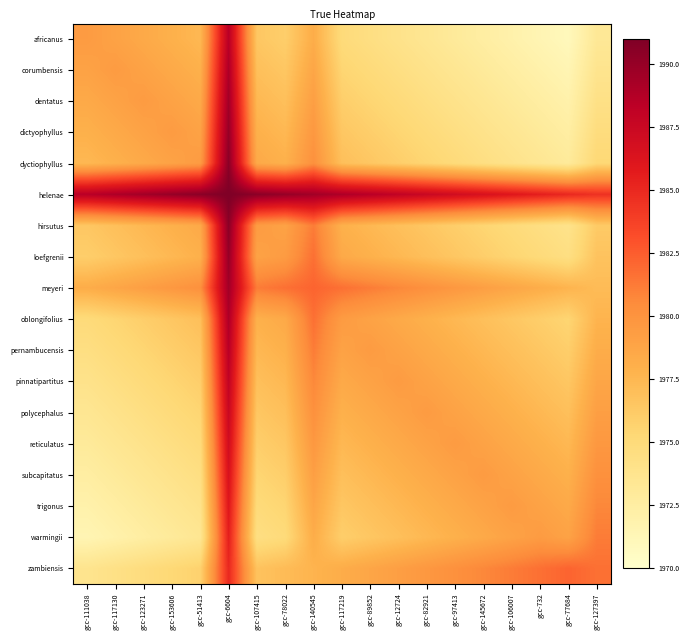

Reading left to right, extract all data points from this chart.

africanus: gcc-111038=1979.5	gcc-117130=1979.0	gcc-123271=1978.5	gcc-153606=1978.0	gcc-51413=1977.5	gcc-6604=1988.5	gcc-107415=1976.5	gcc-78022=1976.0	gcc-140545=1978.2	gcc-117219=1975.0	gcc-89852=1974.5	gcc-12724=1974.0	gcc-82921=1973.5	gcc-97413=1973.0	gcc-145672=1972.5	gcc-106007=1972.0	gcc-732=1971.5	gcc-77684=1971.0	gcc-127397=1973.2
corumbensis: gcc-111038=1979.0	gcc-117130=1979.5	gcc-123271=1979.0	gcc-153606=1978.5	gcc-51413=1978.0	gcc-6604=1989.0	gcc-107415=1977.0	gcc-78022=1976.5	gcc-140545=1978.7	gcc-117219=1975.5	gcc-89852=1975.0	gcc-12724=1974.5	gcc-82921=1974.0	gcc-97413=1973.5	gcc-145672=1973.0	gcc-106007=1972.5	gcc-732=1972.0	gcc-77684=1971.5	gcc-127397=1973.7
dentatus: gcc-111038=1978.5	gcc-117130=1979.0	gcc-123271=1979.5	gcc-153606=1979.0	gcc-51413=1978.5	gcc-6604=1989.5	gcc-107415=1977.5	gcc-78022=1977.0	gcc-140545=1979.2	gcc-117219=1976.0	gcc-89852=1975.5	gcc-12724=1975.0	gcc-82921=1974.5	gcc-97413=1974.0	gcc-145672=1973.5	gcc-106007=1973.0	gcc-732=1972.5	gcc-77684=1972.0	gcc-127397=1974.2
dictyophyllus: gcc-111038=1978.0	gcc-117130=1978.5	gcc-123271=1979.0	gcc-153606=1979.5	gcc-51413=1979.0	gcc-6604=1990.0	gcc-107415=1978.0	gcc-78022=1977.5	gcc-140545=1979.7	gcc-117219=1976.5	gcc-89852=1976.0	gcc-12724=1975.5	gcc-82921=1975.0	gcc-97413=1974.5	gcc-145672=1974.0	gcc-106007=1973.5	gcc-732=1973.0	gcc-77684=1972.5	gcc-127397=1974.7
dyctiophyllus: gcc-111038=1977.5	gcc-117130=1978.0	gcc-123271=1978.5	gcc-153606=1979.0	gcc-51413=1979.5	gcc-6604=1990.5	gcc-107415=1978.5	gcc-78022=1978.0	gcc-140545=1980.2	gcc-117219=1977.0	gcc-89852=1976.5	gcc-12724=1976.0	gcc-82921=1975.5	gcc-97413=1975.0	gcc-145672=1974.5	gcc-106007=1974.0	gcc-732=1973.5	gcc-77684=1973.0	gcc-127397=1975.2
helenae: gcc-111038=1988.5	gcc-117130=1989.0	gcc-123271=1989.5	gcc-153606=1990.0	gcc-51413=1990.5	gcc-6604=1991.0	gcc-107415=1990.5	gcc-78022=1990.0	gcc-140545=1989.5	gcc-117219=1989.0	gcc-89852=1988.5	gcc-12724=1988.0	gcc-82921=1987.5	gcc-97413=1987.0	gcc-145672=1986.5	gcc-106007=1986.0	gcc-732=1985.5	gcc-77684=1985.0	gcc-127397=1984.5
hirsutus: gcc-111038=1976.5	gcc-117130=1977.0	gcc-123271=1977.5	gcc-153606=1978.0	gcc-51413=1978.5	gcc-6604=1990.5	gcc-107415=1979.5	gcc-78022=1979.0	gcc-140545=1981.2	gcc-117219=1978.0	gcc-89852=1977.5	gcc-12724=1977.0	gcc-82921=1976.5	gcc-97413=1976.0	gcc-145672=1975.5	gcc-106007=1975.0	gcc-732=1974.5	gcc-77684=1974.0	gcc-127397=1976.2
loefgrenii: gcc-111038=1976.0	gcc-117130=1976.5	gcc-123271=1977.0	gcc-153606=1977.5	gcc-51413=1978.0	gcc-6604=1990.0	gcc-107415=1979.0	gcc-78022=1979.5	gcc-140545=1981.7	gcc-117219=1978.5	gcc-89852=1978.0	gcc-12724=1977.5	gcc-82921=1977.0	gcc-97413=1976.5	gcc-145672=1976.0	gcc-106007=1975.5	gcc-732=1975.0	gcc-77684=1974.5	gcc-127397=1976.7
meyeri: gcc-111038=1978.2	gcc-117130=1978.7	gcc-123271=1979.2	gcc-153606=1979.7	gcc-51413=1980.2	gcc-6604=1989.5	gcc-107415=1981.2	gcc-78022=1981.7	gcc-140545=1982.2	gcc-117219=1981.7	gcc-89852=1981.2	gcc-12724=1980.7	gcc-82921=1980.2	gcc-97413=1979.7	gcc-145672=1979.2	gcc-106007=1978.7	gcc-732=1978.2	gcc-77684=1977.7	gcc-127397=1977.2
oblongifolius: gcc-111038=1975.0	gcc-117130=1975.5	gcc-123271=1976.0	gcc-153606=1976.5	gcc-51413=1977.0	gcc-6604=1989.0	gcc-107415=1978.0	gcc-78022=1978.5	gcc-140545=1981.7	gcc-117219=1979.5	gcc-89852=1979.0	gcc-12724=1978.5	gcc-82921=1978.0	gcc-97413=1977.5	gcc-145672=1977.0	gcc-106007=1976.5	gcc-732=1976.0	gcc-77684=1975.5	gcc-127397=1977.7
pernambucensis: gcc-111038=1974.5	gcc-117130=1975.0	gcc-123271=1975.5	gcc-153606=1976.0	gcc-51413=1976.5	gcc-6604=1988.5	gcc-107415=1977.5	gcc-78022=1978.0	gcc-140545=1981.2	gcc-117219=1979.0	gcc-89852=1979.5	gcc-12724=1979.0	gcc-82921=1978.5	gcc-97413=1978.0	gcc-145672=1977.5	gcc-106007=1977.0	gcc-732=1976.5	gcc-77684=1976.0	gcc-127397=1978.2
pinnatipartitus: gcc-111038=1974.0	gcc-117130=1974.5	gcc-123271=1975.0	gcc-153606=1975.5	gcc-51413=1976.0	gcc-6604=1988.0	gcc-107415=1977.0	gcc-78022=1977.5	gcc-140545=1980.7	gcc-117219=1978.5	gcc-89852=1979.0	gcc-12724=1979.5	gcc-82921=1979.0	gcc-97413=1978.5	gcc-145672=1978.0	gcc-106007=1977.5	gcc-732=1977.0	gcc-77684=1976.5	gcc-127397=1978.7
polycephalus: gcc-111038=1973.5	gcc-117130=1974.0	gcc-123271=1974.5	gcc-153606=1975.0	gcc-51413=1975.5	gcc-6604=1987.5	gcc-107415=1976.5	gcc-78022=1977.0	gcc-140545=1980.2	gcc-117219=1978.0	gcc-89852=1978.5	gcc-12724=1979.0	gcc-82921=1979.5	gcc-97413=1979.0	gcc-145672=1978.5	gcc-106007=1978.0	gcc-732=1977.5	gcc-77684=1977.0	gcc-127397=1979.2
reticulatus: gcc-111038=1973.0	gcc-117130=1973.5	gcc-123271=1974.0	gcc-153606=1974.5	gcc-51413=1975.0	gcc-6604=1987.0	gcc-107415=1976.0	gcc-78022=1976.5	gcc-140545=1979.7	gcc-117219=1977.5	gcc-89852=1978.0	gcc-12724=1978.5	gcc-82921=1979.0	gcc-97413=1979.5	gcc-145672=1979.0	gcc-106007=1978.5	gcc-732=1978.0	gcc-77684=1977.5	gcc-127397=1979.7
subcapitatus: gcc-111038=1972.5	gcc-117130=1973.0	gcc-123271=1973.5	gcc-153606=1974.0	gcc-51413=1974.5	gcc-6604=1986.5	gcc-107415=1975.5	gcc-78022=1976.0	gcc-140545=1979.2	gcc-117219=1977.0	gcc-89852=1977.5	gcc-12724=1978.0	gcc-82921=1978.5	gcc-97413=1979.0	gcc-145672=1979.5	gcc-106007=1979.0	gcc-732=1978.5	gcc-77684=1978.0	gcc-127397=1980.2
trigonus: gcc-111038=1972.0	gcc-117130=1972.5	gcc-123271=1973.0	gcc-153606=1973.5	gcc-51413=1974.0	gcc-6604=1986.0	gcc-107415=1975.0	gcc-78022=1975.5	gcc-140545=1978.7	gcc-117219=1976.5	gcc-89852=1977.0	gcc-12724=1977.5	gcc-82921=1978.0	gcc-97413=1978.5	gcc-145672=1979.0	gcc-106007=1979.5	gcc-732=1979.0	gcc-77684=1978.5	gcc-127397=1980.7
warmingii: gcc-111038=1971.5	gcc-117130=1972.0	gcc-123271=1972.5	gcc-153606=1973.0	gcc-51413=1973.5	gcc-6604=1985.5	gcc-107415=1974.5	gcc-78022=1975.0	gcc-140545=1978.2	gcc-117219=1976.0	gcc-89852=1976.5	gcc-12724=1977.0	gcc-82921=1977.5	gcc-97413=1978.0	gcc-145672=1978.5	gcc-106007=1979.0	gcc-732=1979.5	gcc-77684=1979.0	gcc-127397=1981.2
zambiensis: gcc-111038=1973.7	gcc-117130=1974.2	gcc-123271=1974.7	gcc-153606=1975.2	gcc-51413=1975.7	gcc-6604=1985.0	gcc-107415=1976.7	gcc-78022=1977.2	gcc-140545=1977.7	gcc-117219=1978.2	gcc-89852=1978.7	gcc-12724=1979.2	gcc-82921=1979.7	gcc-97413=1980.2	gcc-145672=1980.7	gcc-106007=1981.2	gcc-732=1981.7	gcc-77684=1982.2	gcc-127397=1981.7